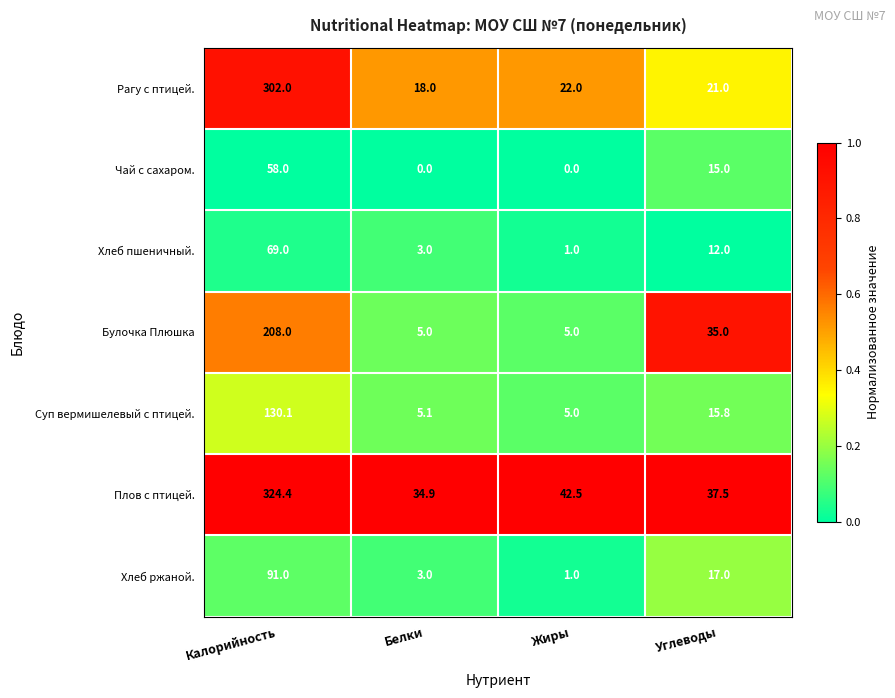

Which label corresponds to the largest value in the chart?

Калорийность